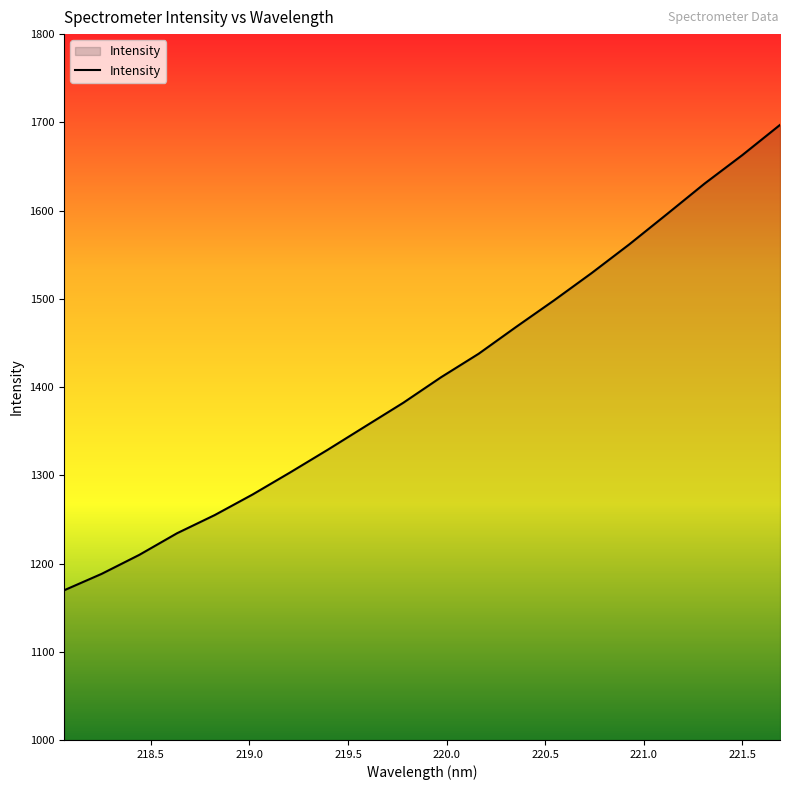

What is the greatest value displayed?

1697.1